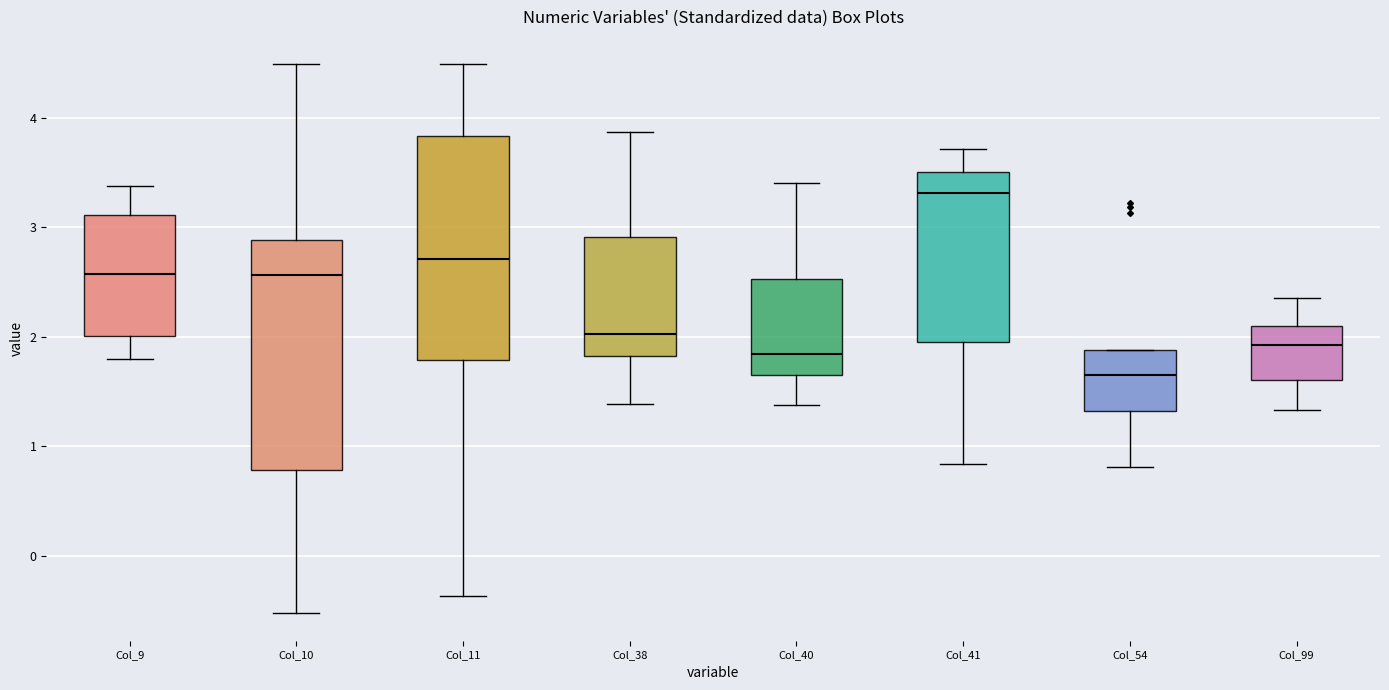

Which box's median line is the highest?

Col_41